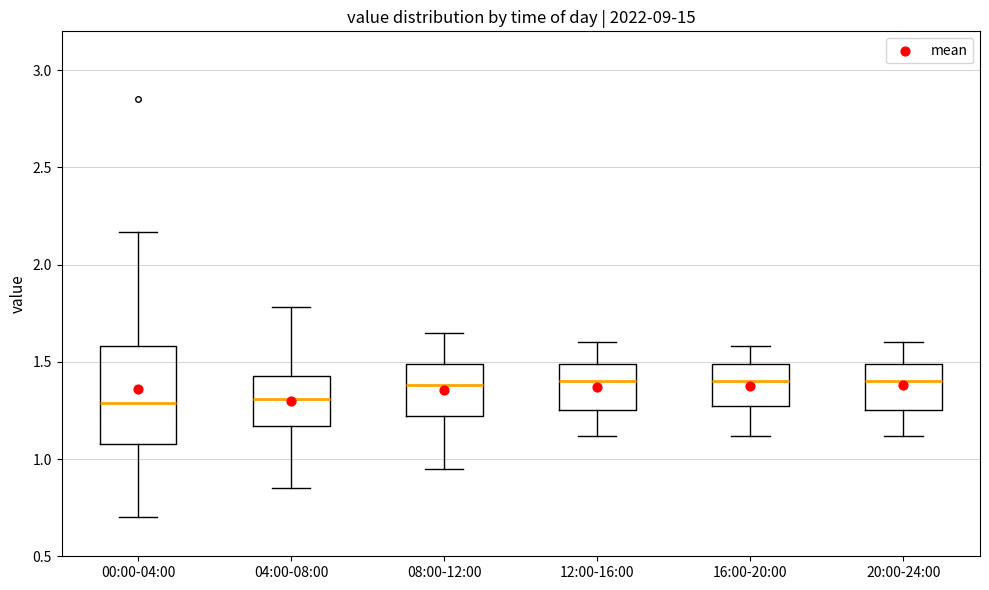

Reading left to right, read every box against the y-axis: the position of its median line, the range the box covers, and the ends of its whiskers. The values are not printed on the chart, so give them approximately, as read against the axis.

00:00-04:00: median 1.30, box 1.10 to 1.60, whiskers 0.70 to 2.15
04:00-08:00: median 1.30, box 1.15 to 1.45, whiskers 0.85 to 1.80
08:00-12:00: median 1.40, box 1.20 to 1.50, whiskers 0.95 to 1.65
12:00-16:00: median 1.40, box 1.25 to 1.50, whiskers 1.10 to 1.60
16:00-20:00: median 1.40, box 1.25 to 1.50, whiskers 1.10 to 1.60
20:00-24:00: median 1.40, box 1.25 to 1.50, whiskers 1.10 to 1.60